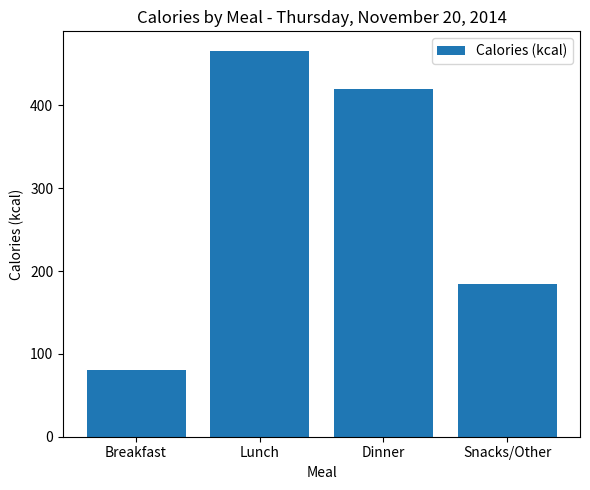

What is the change in value from Lunch to Dinner?

-46